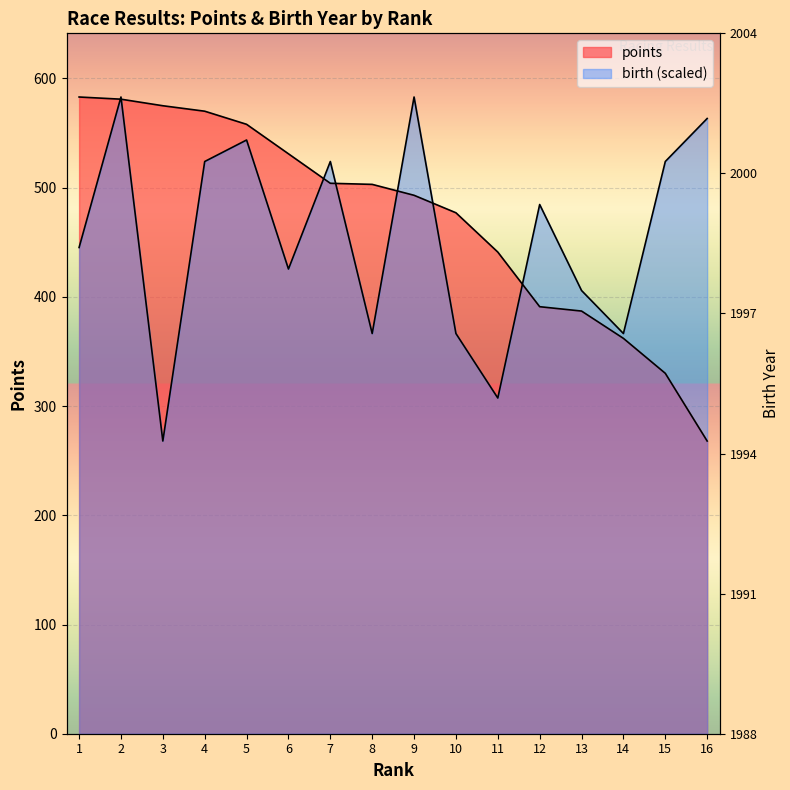

How many data points does each series have?

16